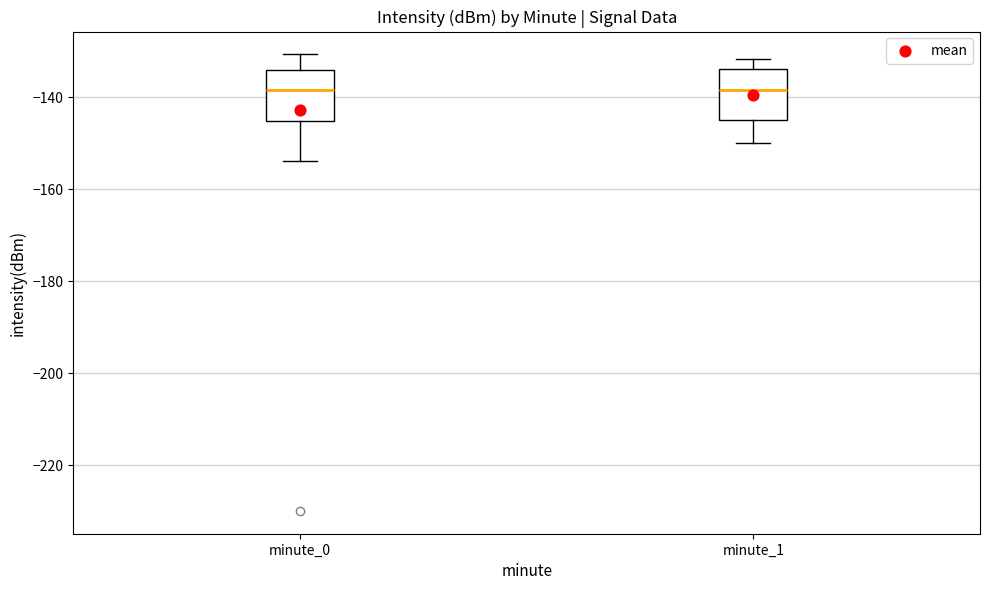

Reading left to right, read every box against the y-axis: the position of its median line, the range the box covers, and the ends of its whiskers. The values are not printed on the chart, so give them approximately, as read against the axis.

minute_0: median -138, box -146 to -134, whiskers -154 to -130
minute_1: median -138, box -144 to -134, whiskers -150 to -132